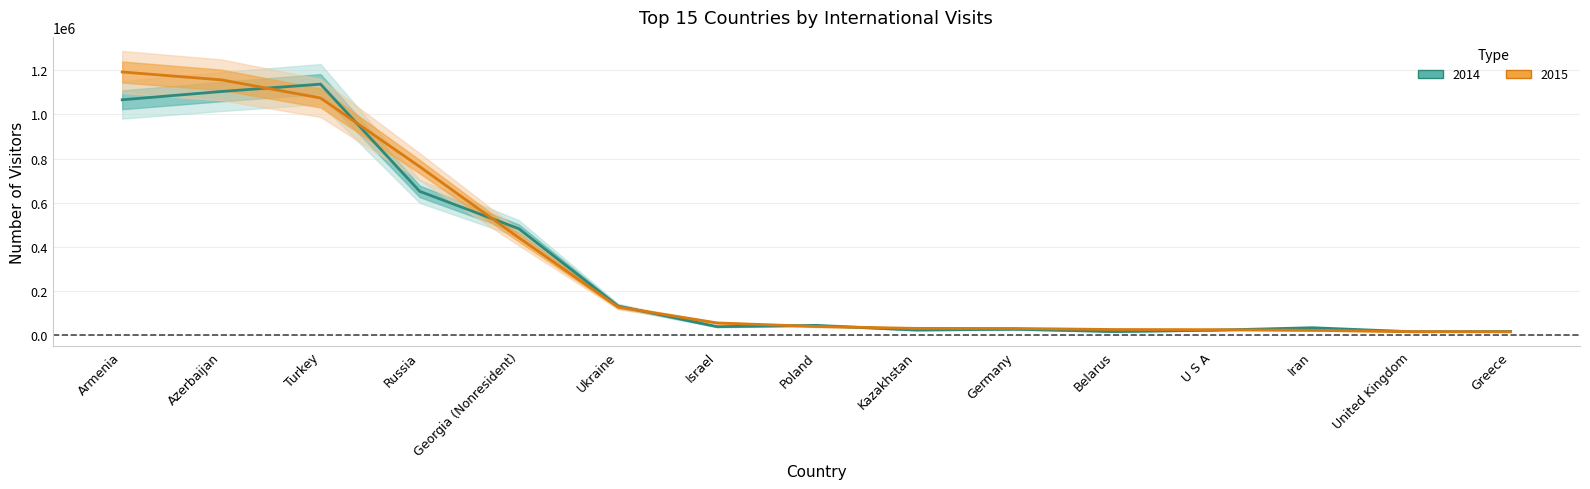

Which category has the highest value in the 2015 series?

Armenia